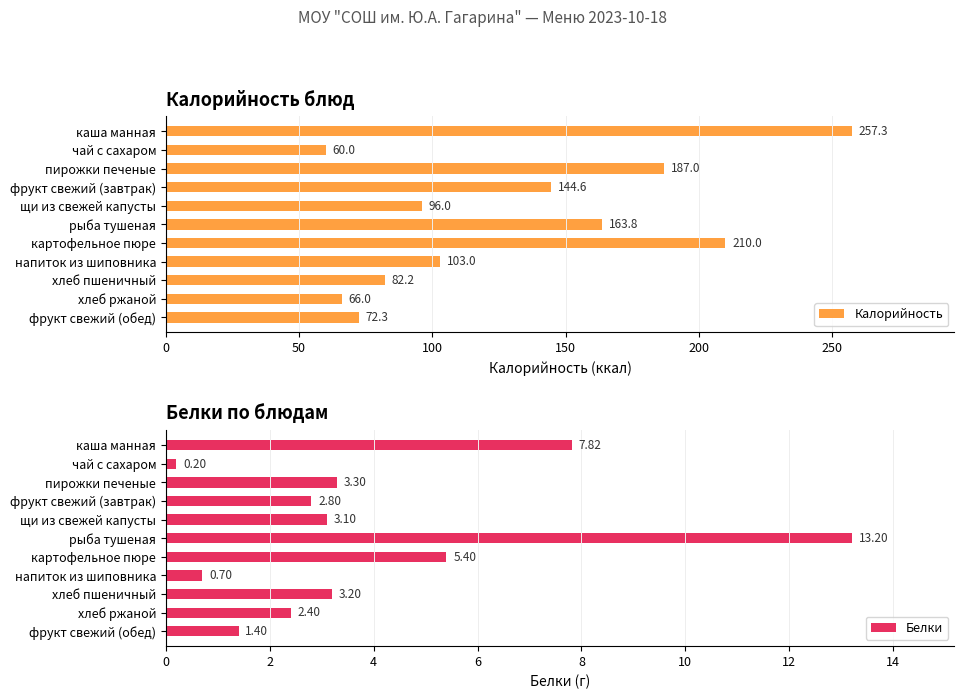

At how many categories does at least one series exceed 198?

2